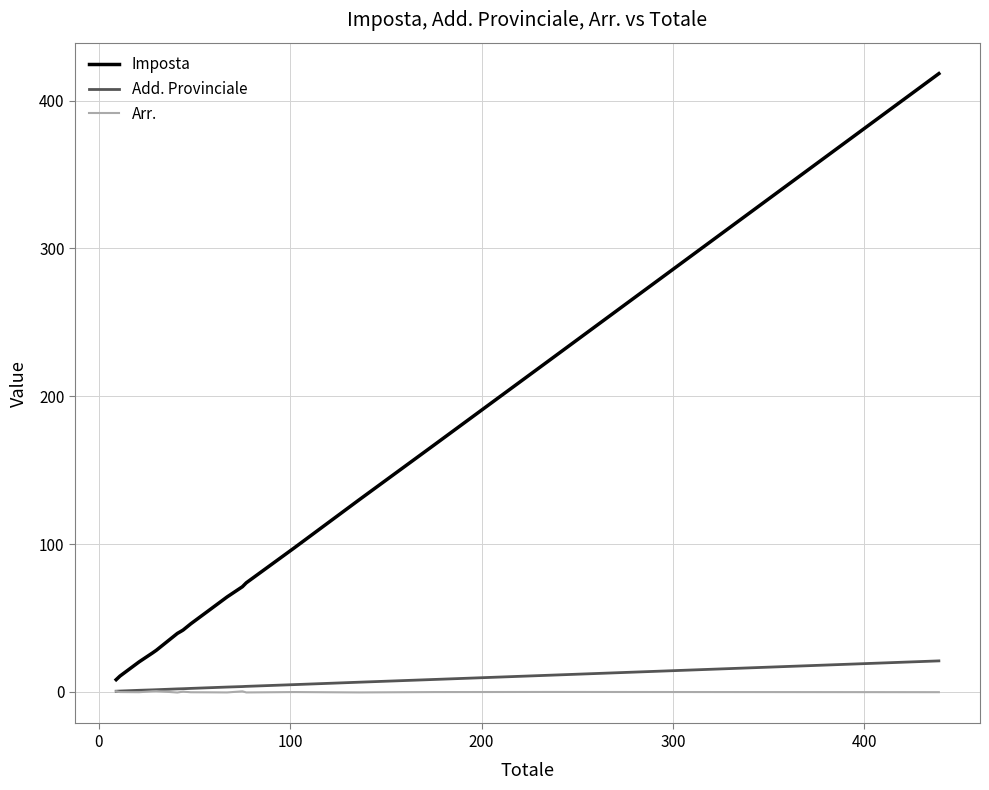

What is the maximum value shown in the chart?

418.3